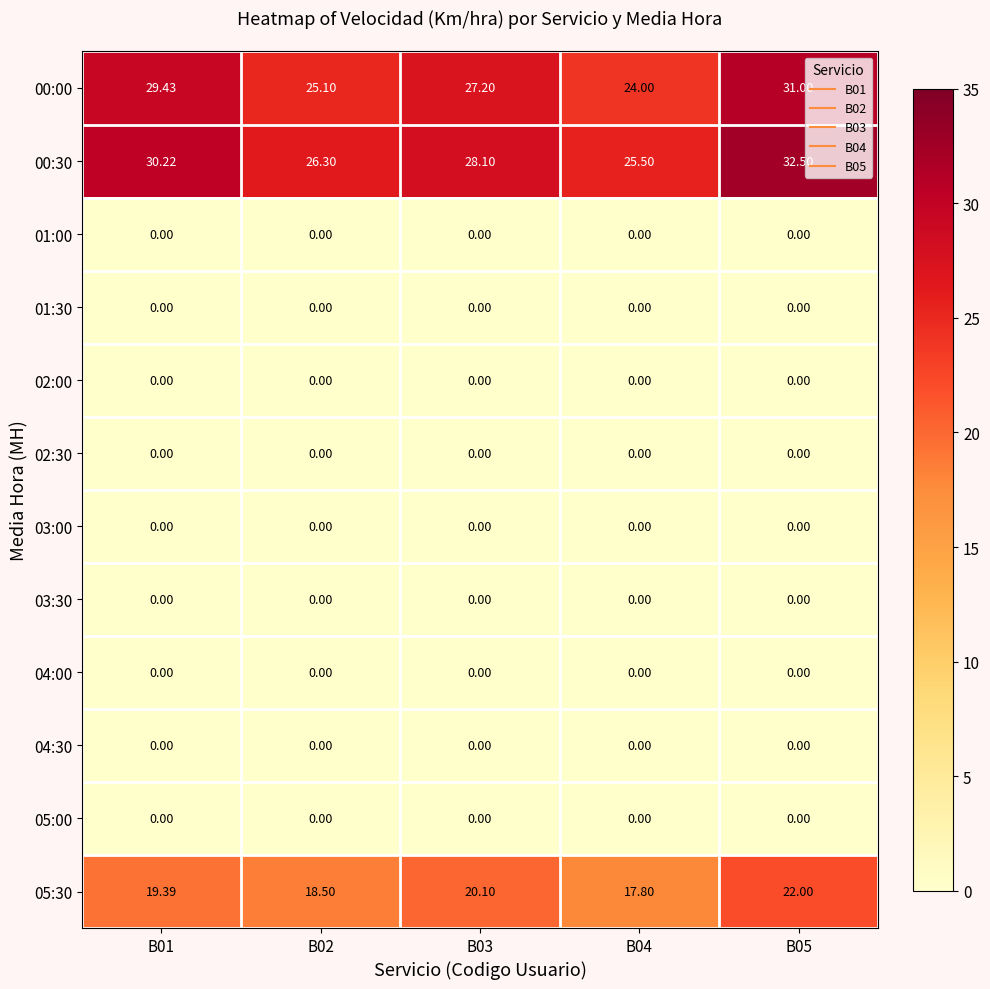

Reading left to right, extract all data points from this chart.

00:00: B01=29.4	B02=25.1	B03=27.2	B04=24.0	B05=31.0
00:30: B01=30.2	B02=26.3	B03=28.1	B04=25.5	B05=32.5
01:00: B01=0.0	B02=0.0	B03=0.0	B04=0.0	B05=0.0
01:30: B01=0.0	B02=0.0	B03=0.0	B04=0.0	B05=0.0
02:00: B01=0.0	B02=0.0	B03=0.0	B04=0.0	B05=0.0
02:30: B01=0.0	B02=0.0	B03=0.0	B04=0.0	B05=0.0
03:00: B01=0.0	B02=0.0	B03=0.0	B04=0.0	B05=0.0
03:30: B01=0.0	B02=0.0	B03=0.0	B04=0.0	B05=0.0
04:00: B01=0.0	B02=0.0	B03=0.0	B04=0.0	B05=0.0
04:30: B01=0.0	B02=0.0	B03=0.0	B04=0.0	B05=0.0
05:00: B01=0.0	B02=0.0	B03=0.0	B04=0.0	B05=0.0
05:30: B01=19.4	B02=18.5	B03=20.1	B04=17.8	B05=22.0